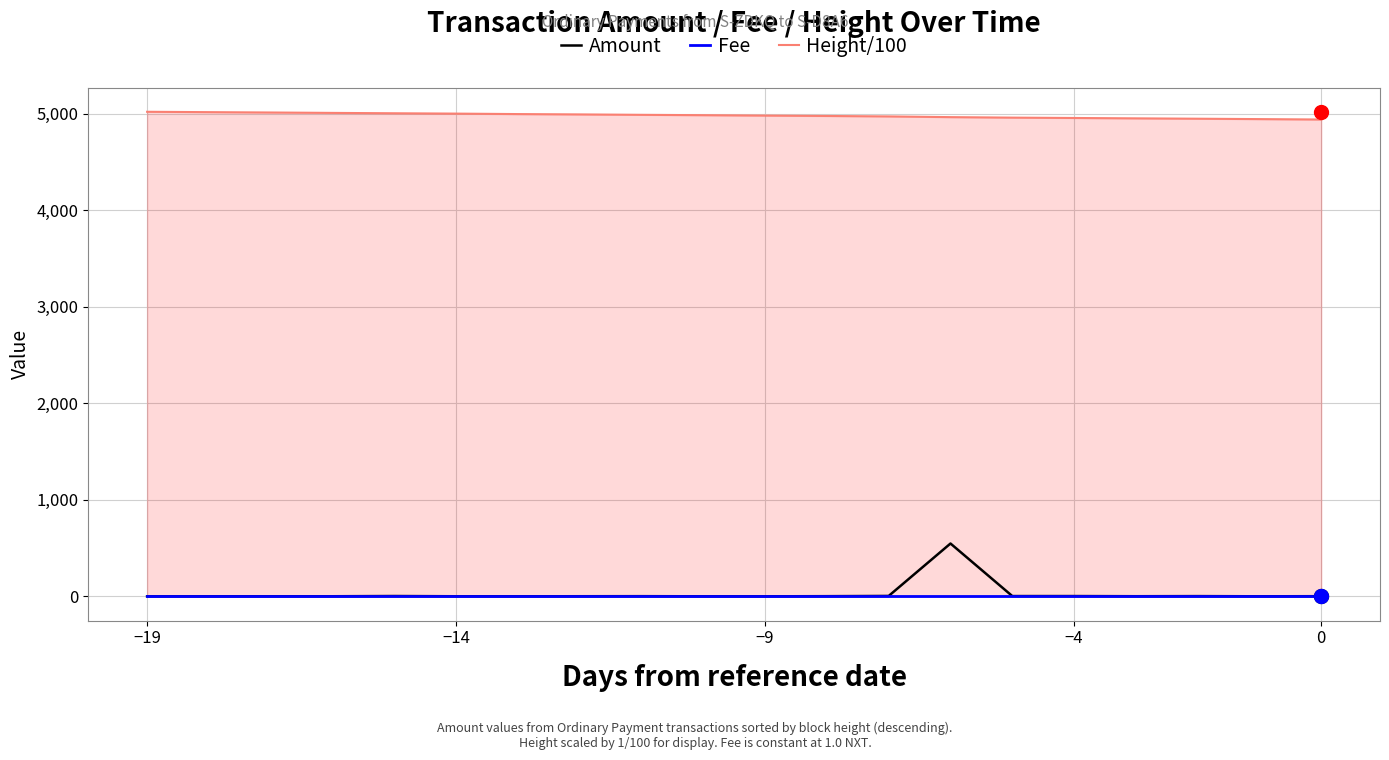

In Amount, how many points are higher than both neighbors (excluding endpoints)?

5